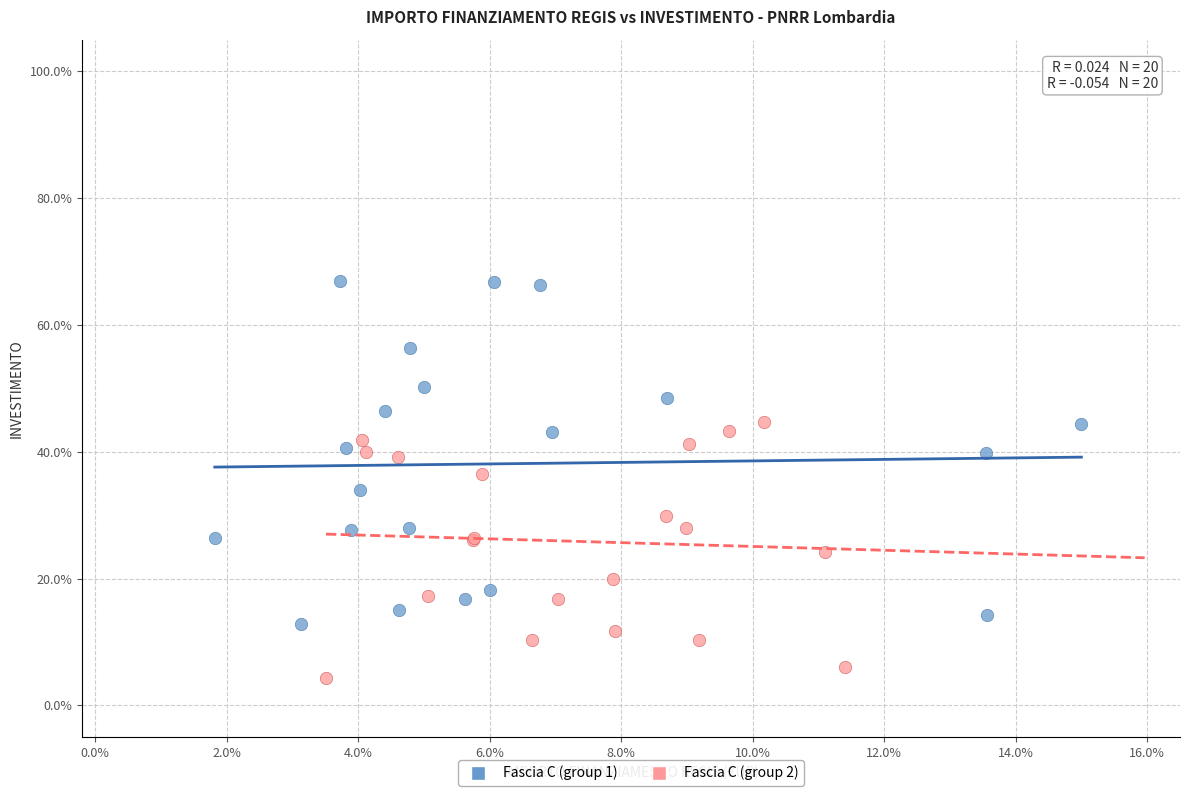

Which series reaches the minimum Y coordinate?

Fascia C (group 2)